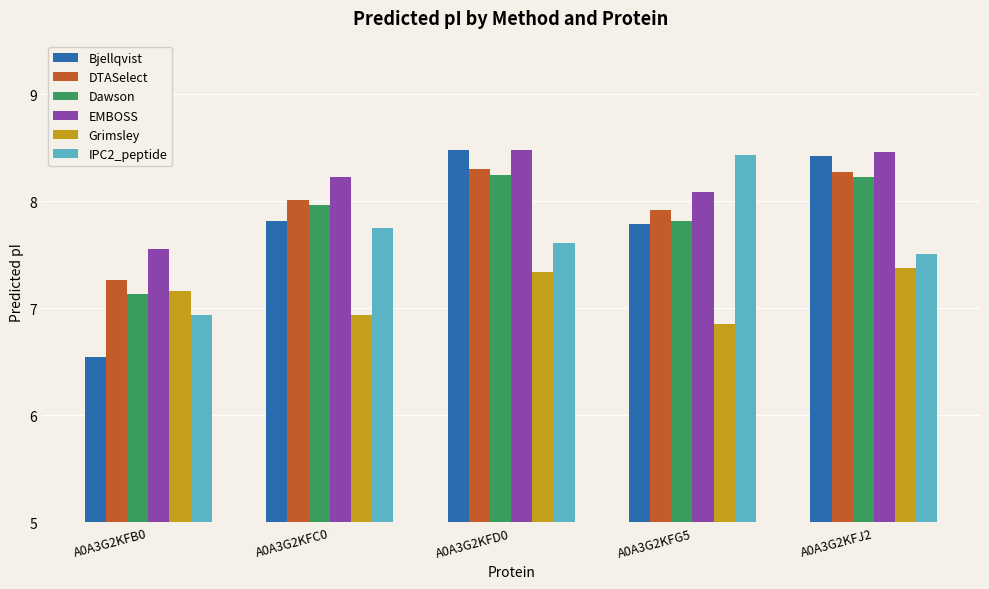

At how many categories does at least one series exceed 8?

4